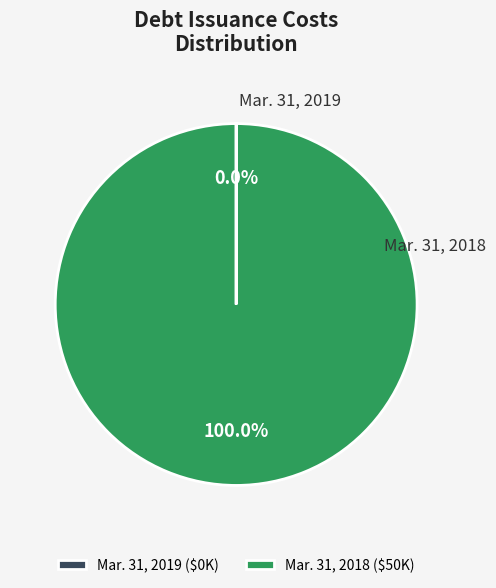

Is there any slice that represents more than half of the pie?

Yes